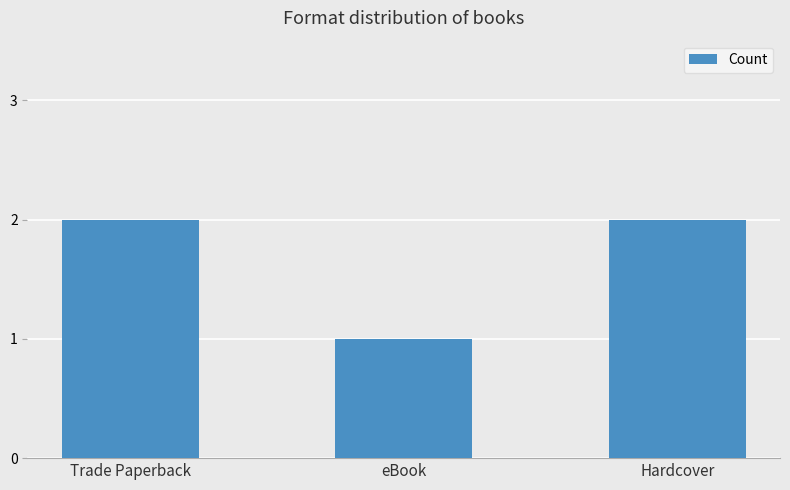

Reading left to right, list all the values displayed in this chart.

2	1	2